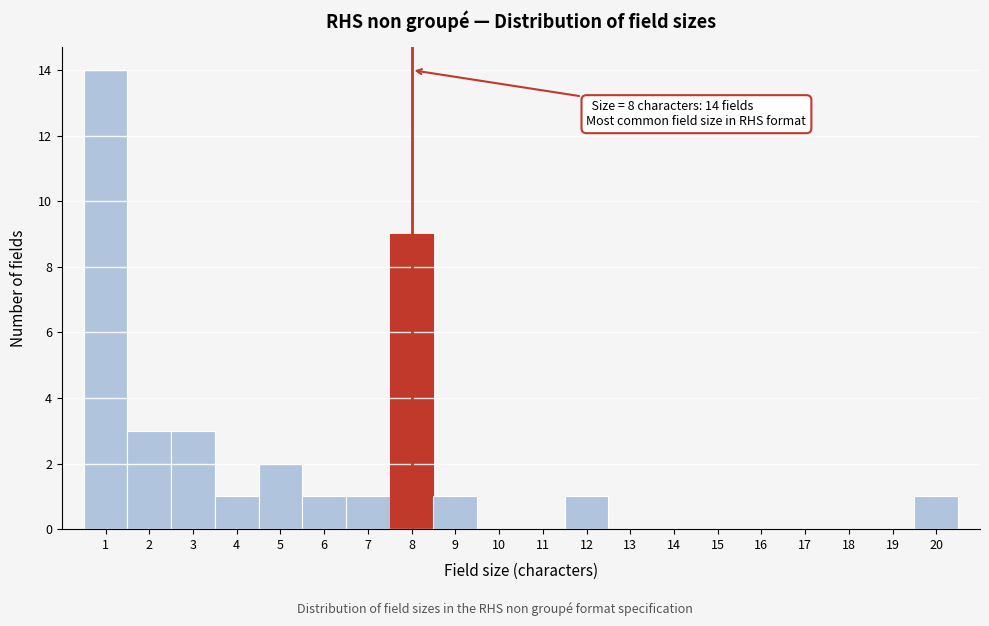

Over which range of the x-axis is the bar tallest?

0.5 to 1.5